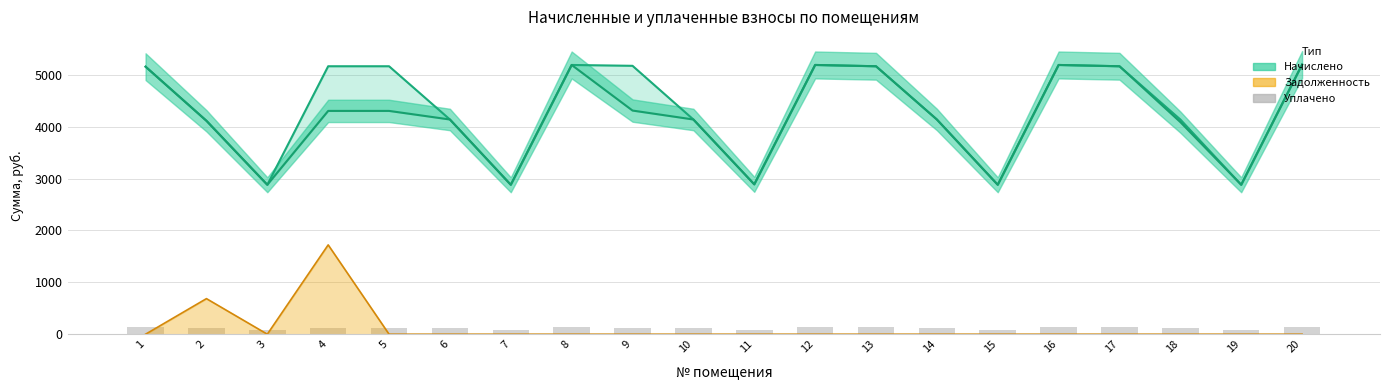

At which label does the data first exceed 123?

1